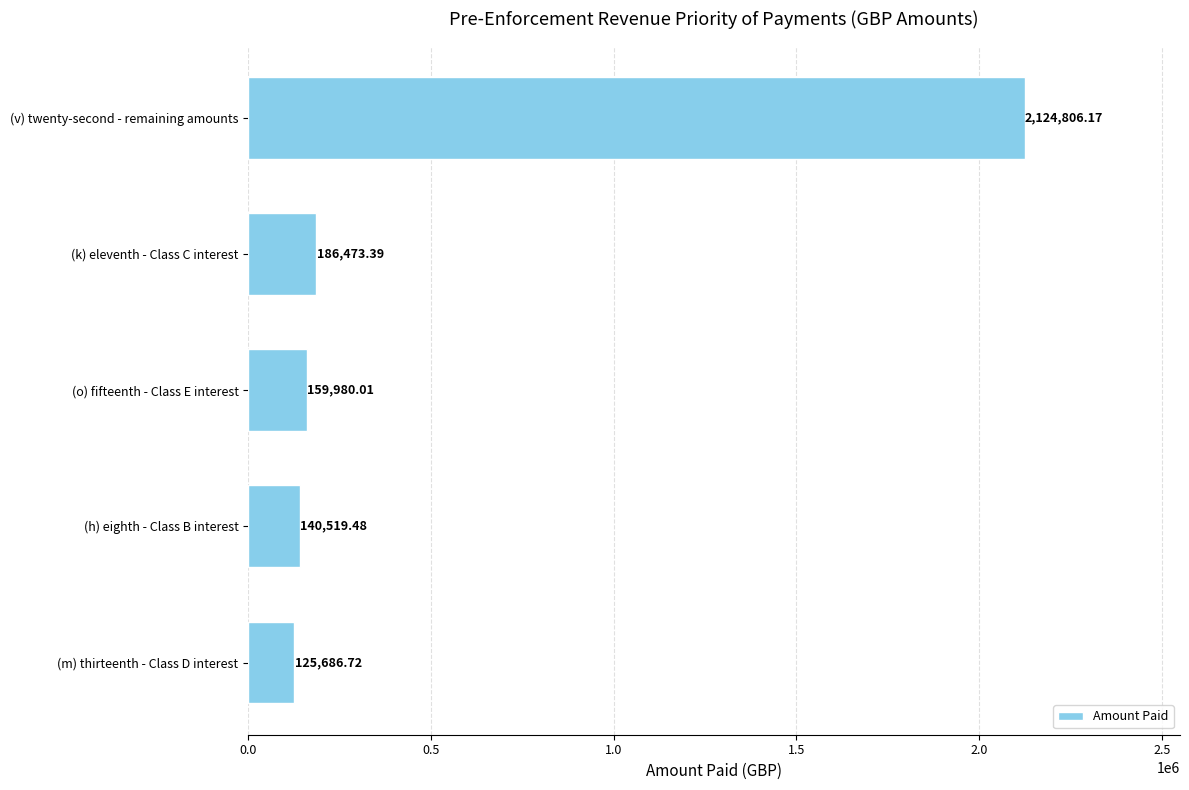

What is the ratio of the value at (v) twenty-second - remaining amounts to the value at (m) thirteenth - Class D interest?

16.9